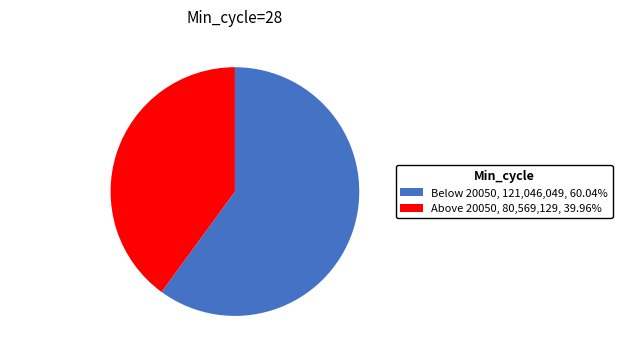

Is there any slice that represents more than half of the pie?

Yes